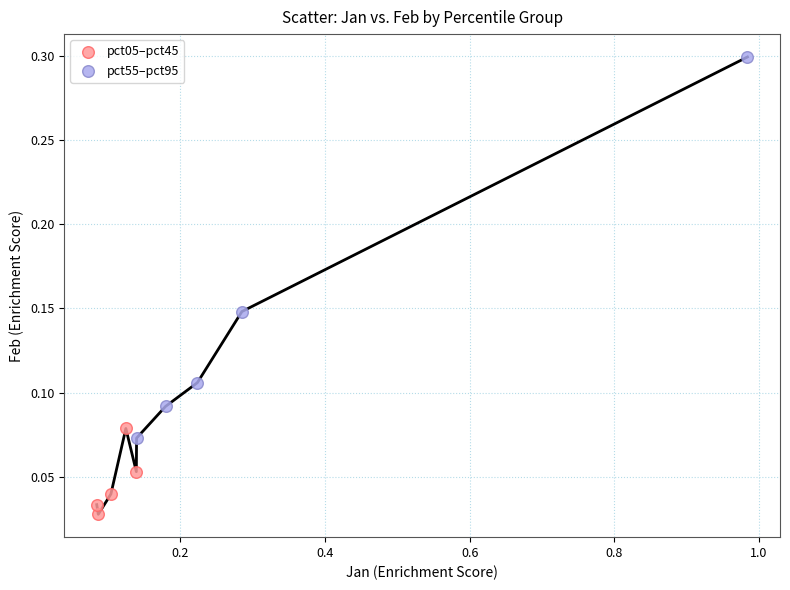

Which series contains the lowest Y value?

pct05–pct45